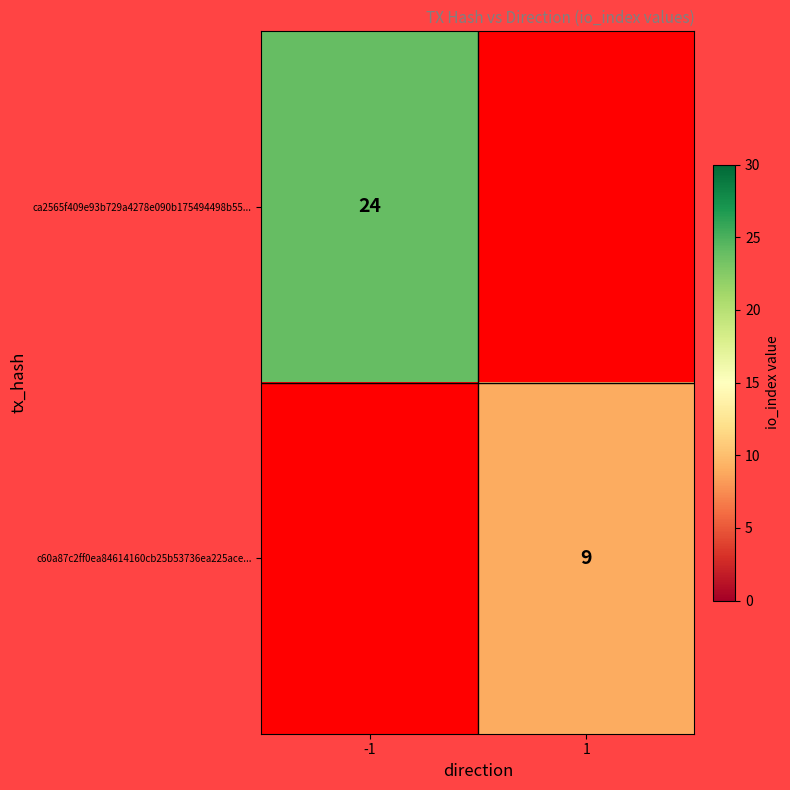

The value of c60a87c2ff0ea84614160cb25b53736ea225ace... at 1 is 3. True or false?

False